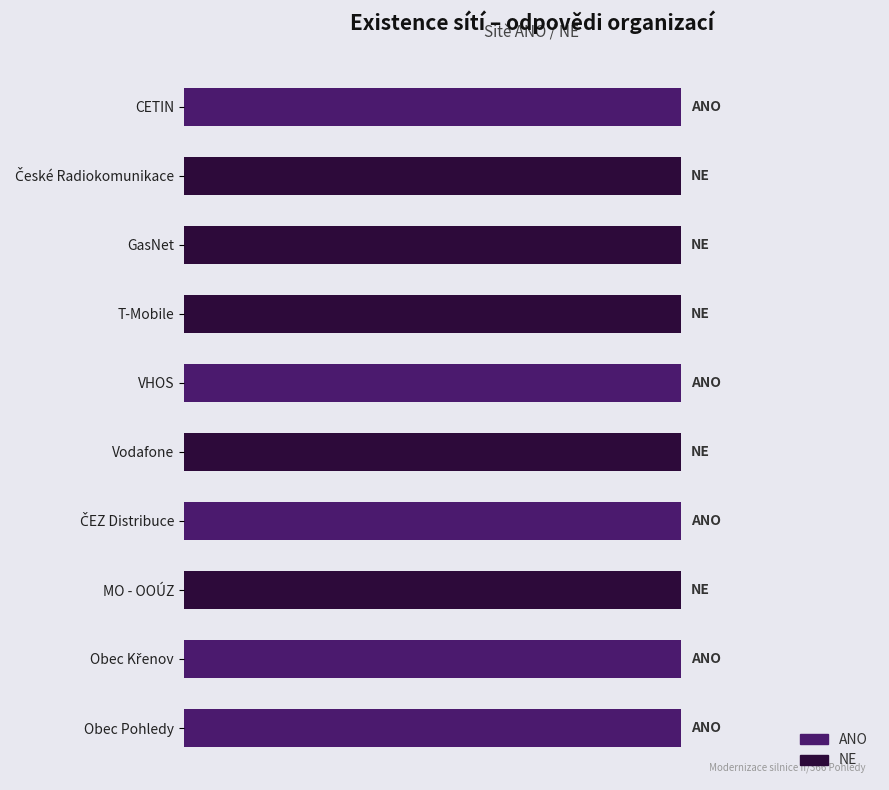

True or false: ANO has a value of 0 at CETIN.

False